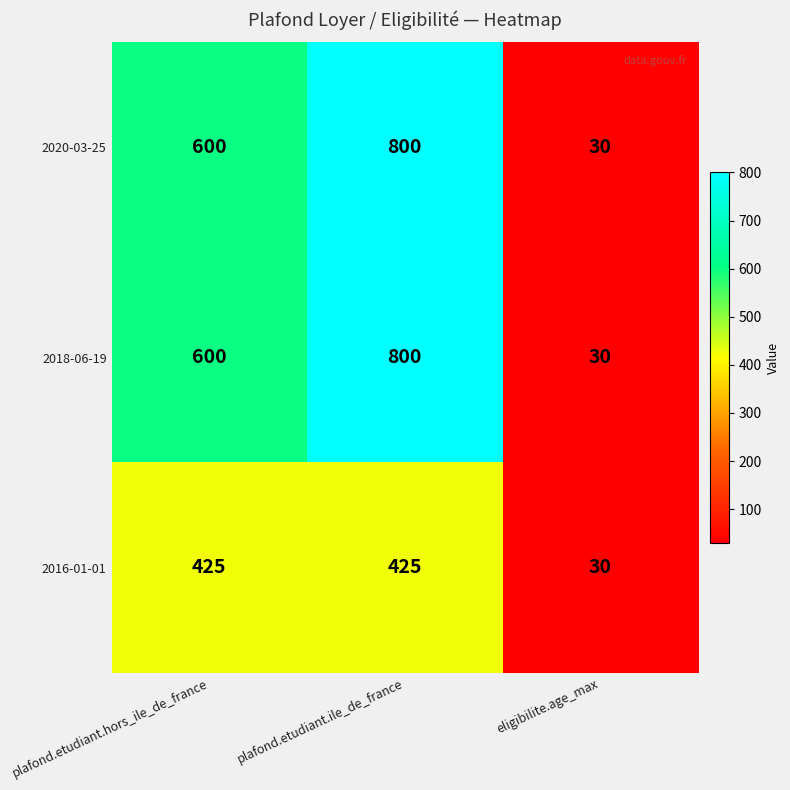

List the labels in order of 2020-03-25 value, smallest first.

eligibilite.age_max, plafond.etudiant.hors_ile_de_france, plafond.etudiant.ile_de_france